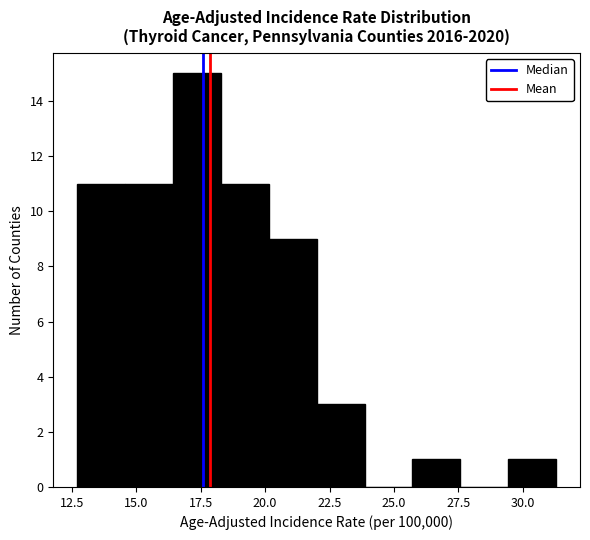

Around what value on the x-axis is the tallest bar? Give the approximate position of its centre, as read against the axis.

17.5